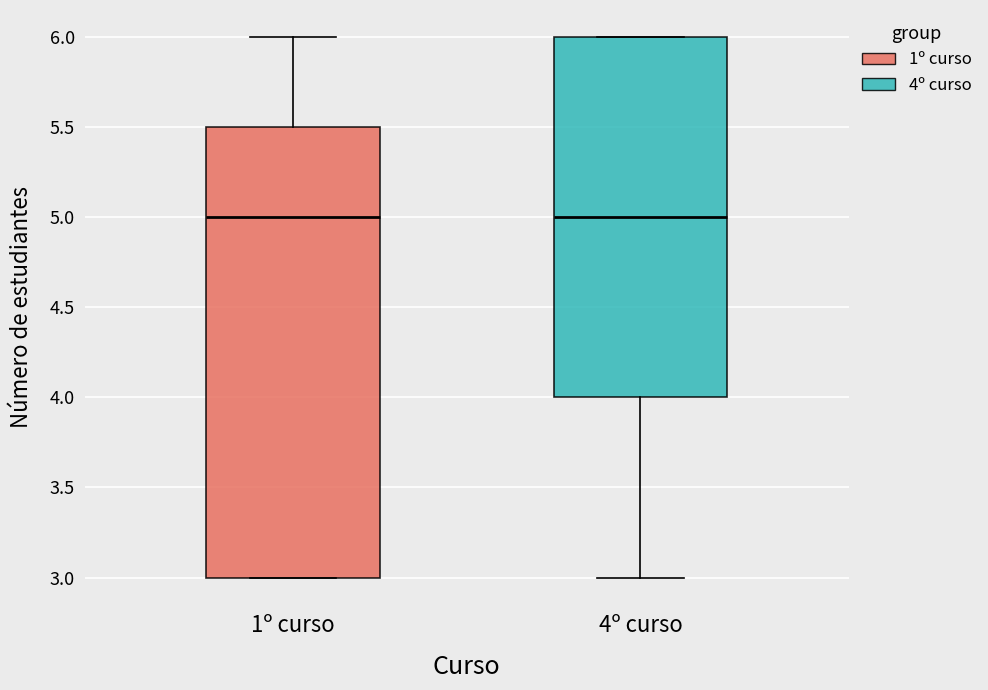

Where is the lower edge of the box for 4º curso on the y-axis? The values are not printed on the chart, so give them approximately, as read against the axis.

4.0